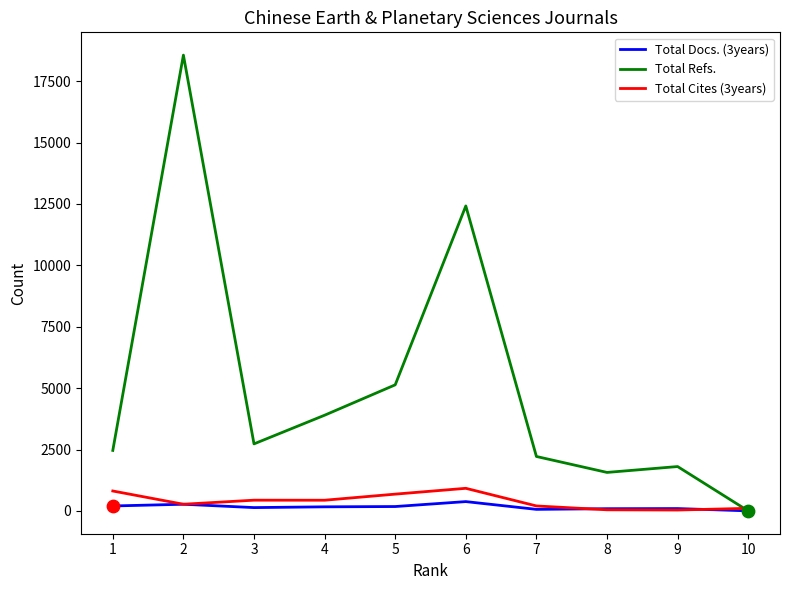

Which series has the largest total across all categories?

Total Refs.